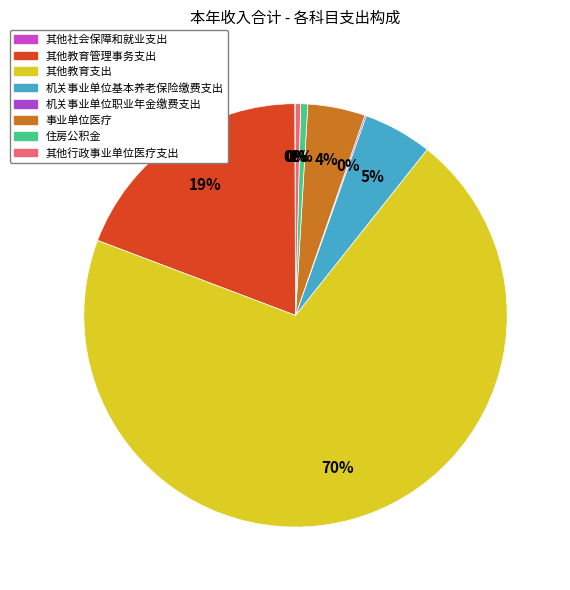

What is the total percentage of 事业单位医疗 and 机关事业单位基本养老保险缴费支出?

9.6%